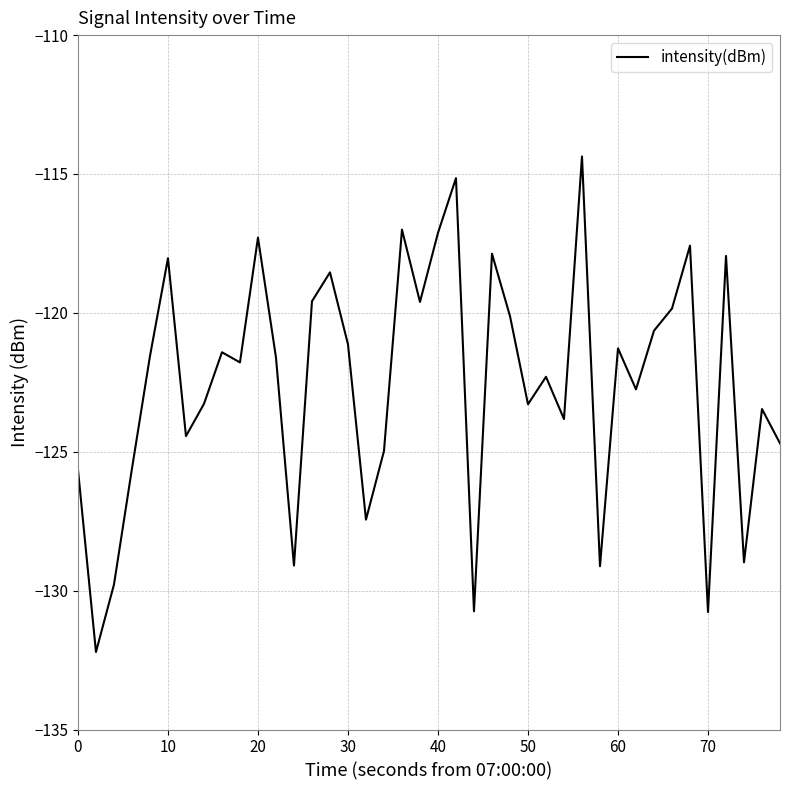

What is the minimum value shown in the chart?

-132.2